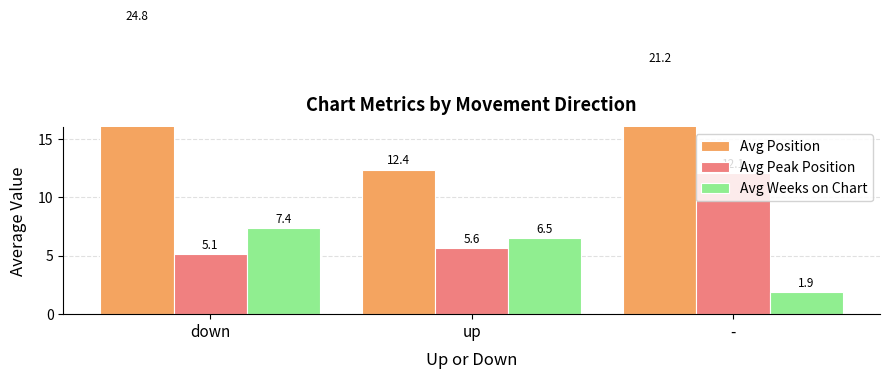

Does the chart contain stacked bars?

No